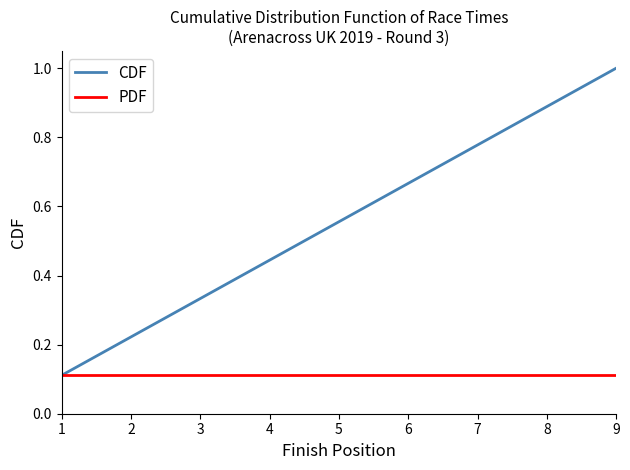

Read the CDF value at 9.

1.0